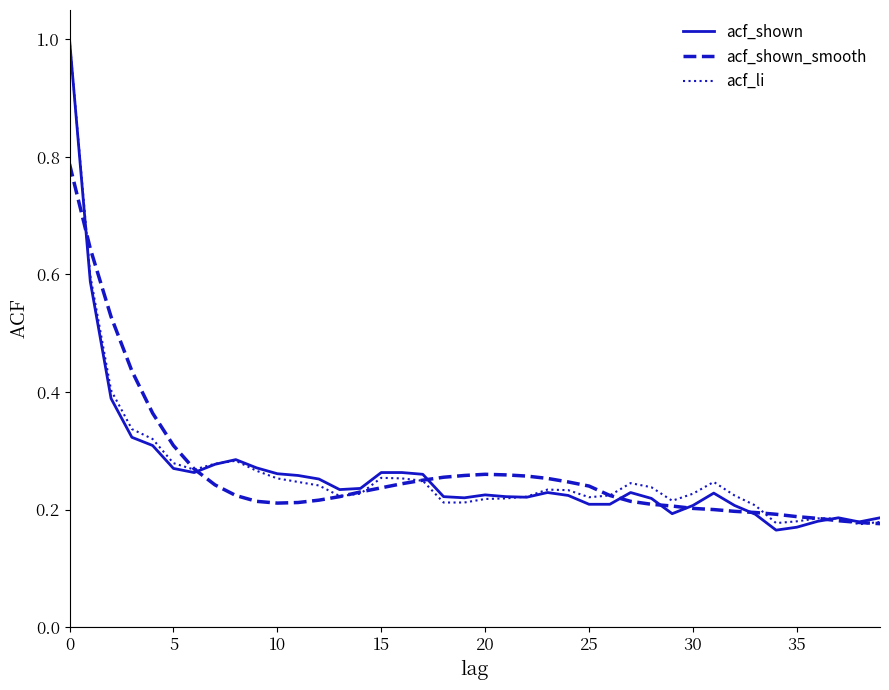

What is the maximum value for acf_li?

1.0